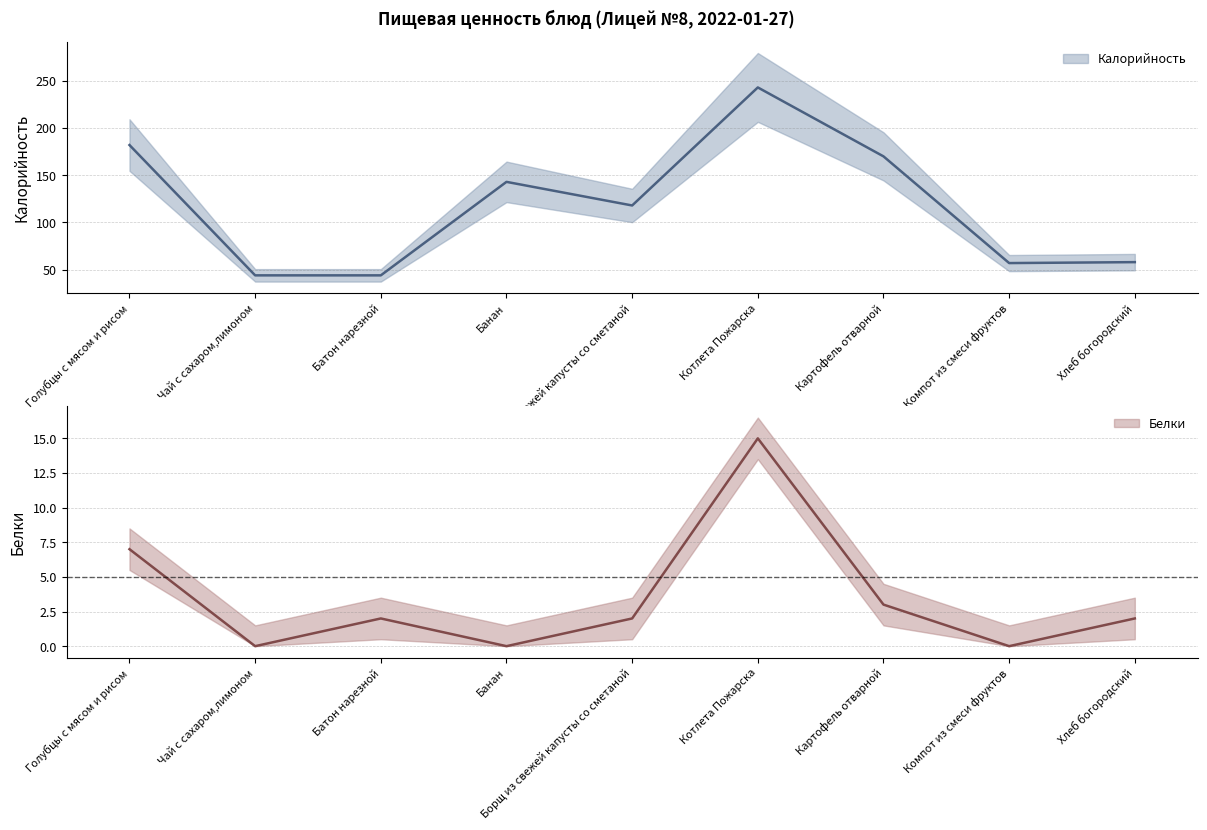

How many distinct data groups are displayed?

2